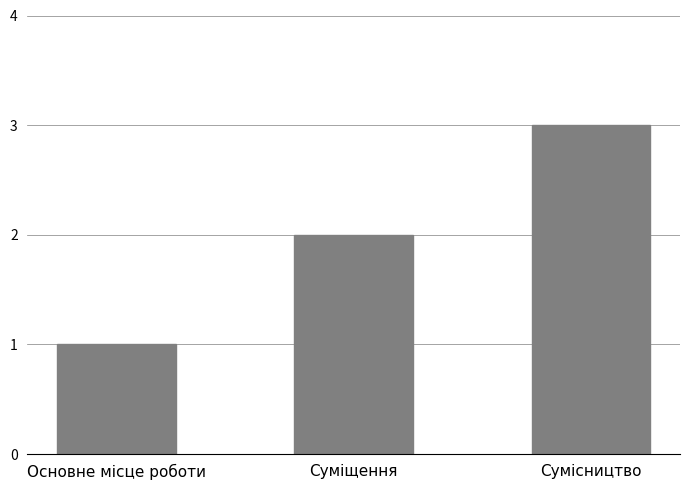

What position from the left is Основне місце роботи?

1